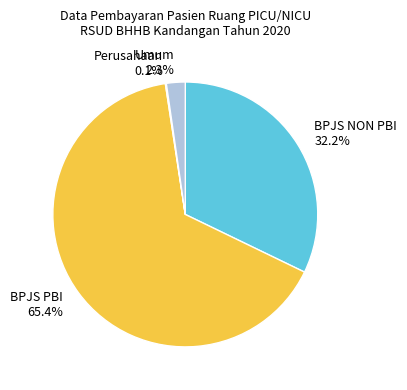

Do BPJS PBI 65.4% and BPJS NON PBI 32.2% together represent more than half of the pie?

Yes